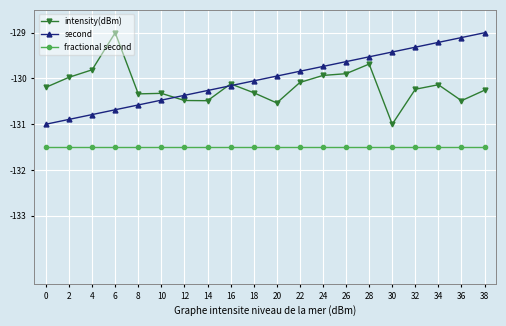

At 36, list the series in order from largest to smallest.

second, intensity(dBm), fractional second